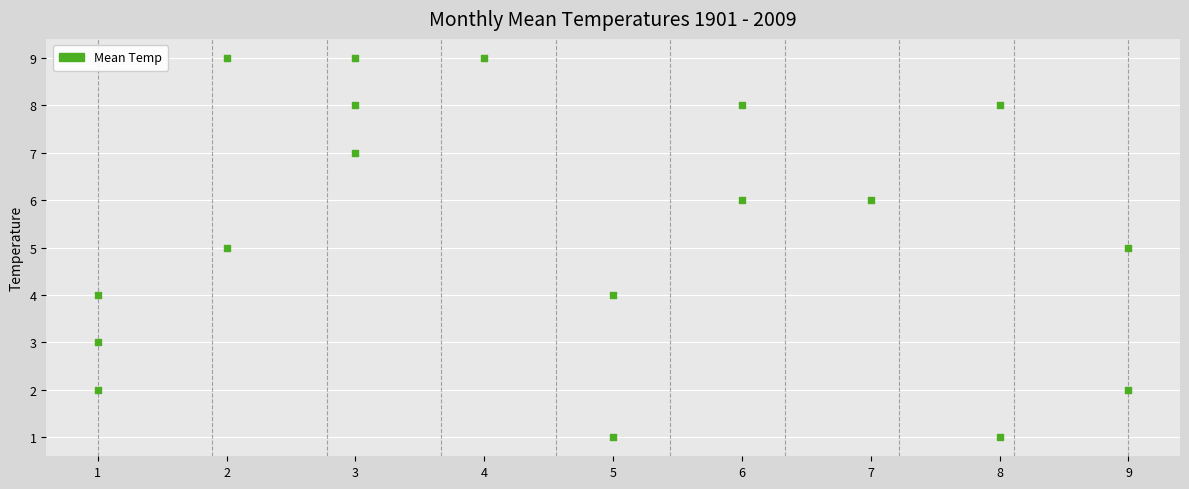

What is the range of X values (max minus min)?

8